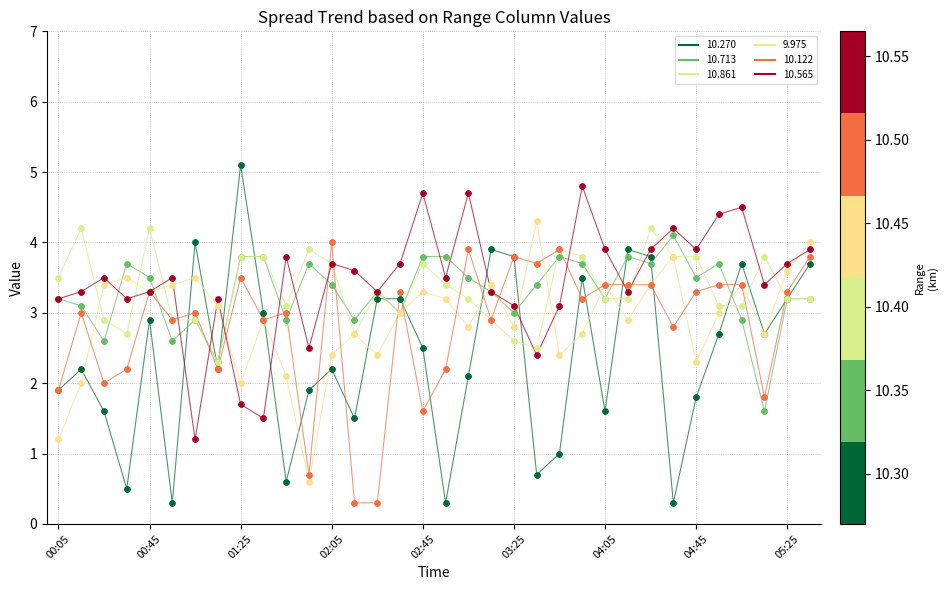

At how many categories does at least one series exceed 4?

11